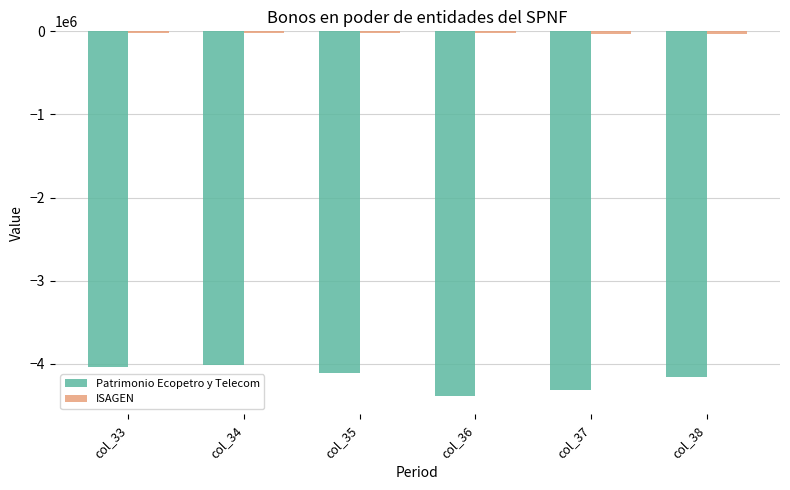

What is the highest value of the Patrimonio Ecopetro y Telecom series?

-4011382.3